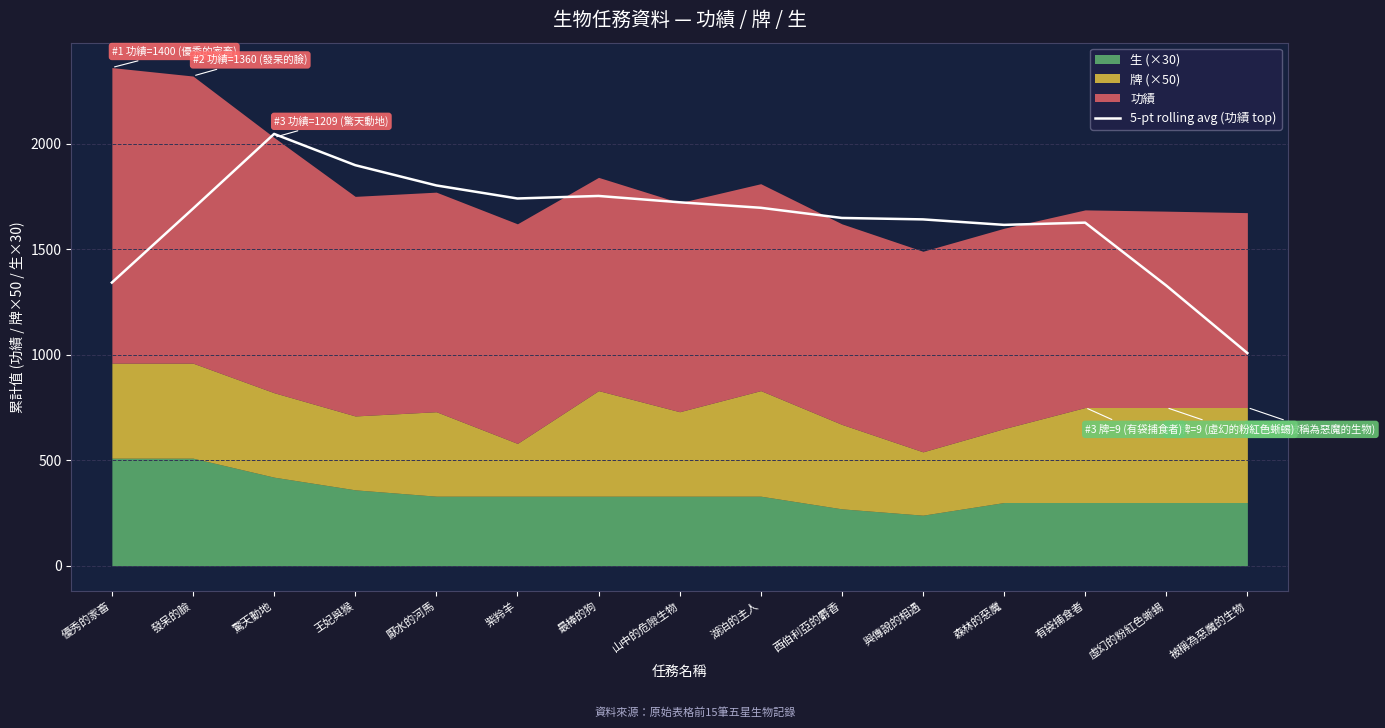

The chart shows a value of 1752.0 at 最棒的狗. True or false?

True